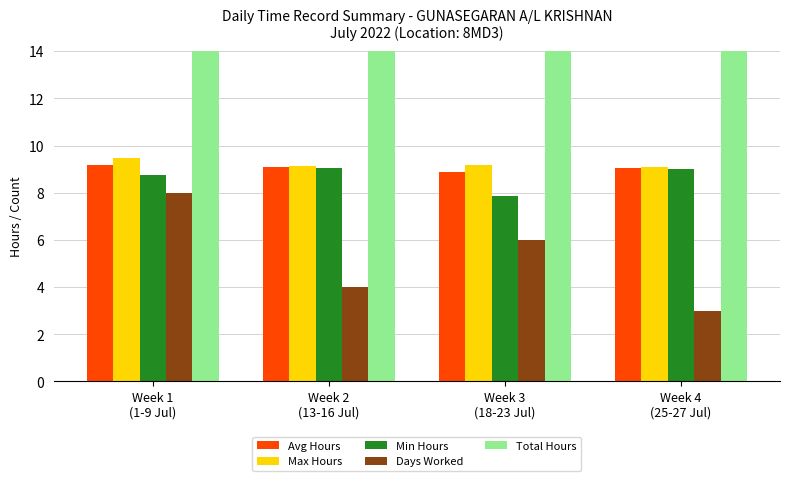

Is the value of Total Hours at Week 4
(25-27 Jul) greater than the value of Max Hours at Week 1
(1-9 Jul)?

Yes